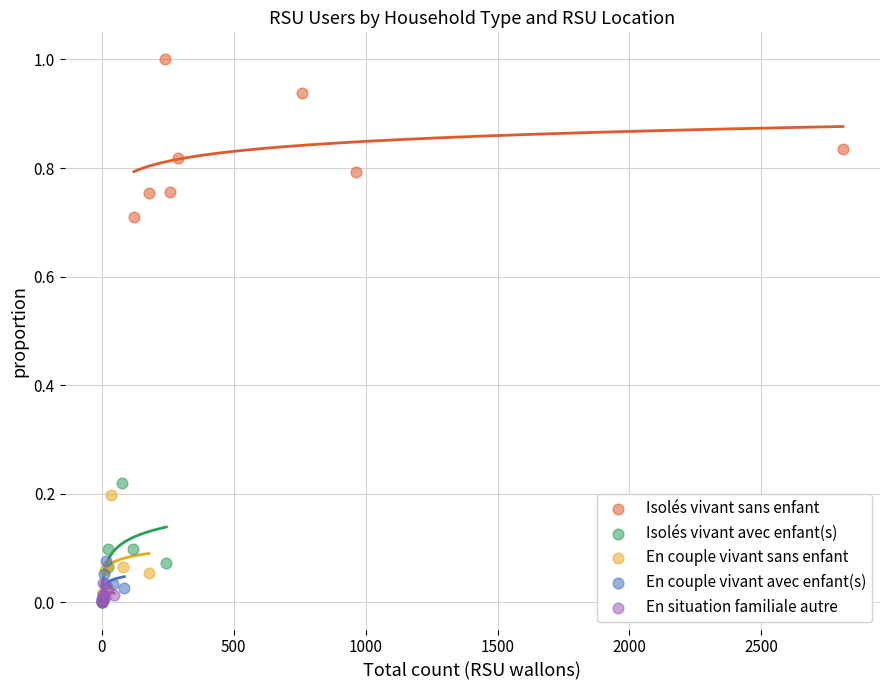

Which series has the widest spread of Y values?

Isolés vivant sans enfant